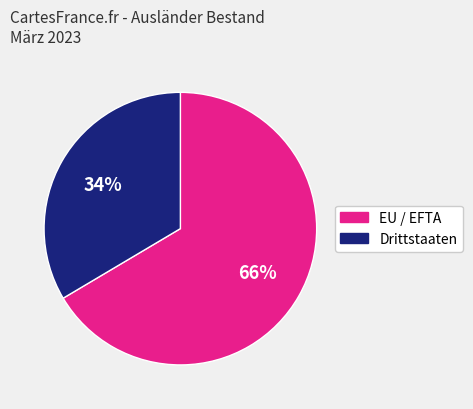

To the nearest percent, what portion does Drittstaaten represent?

34%